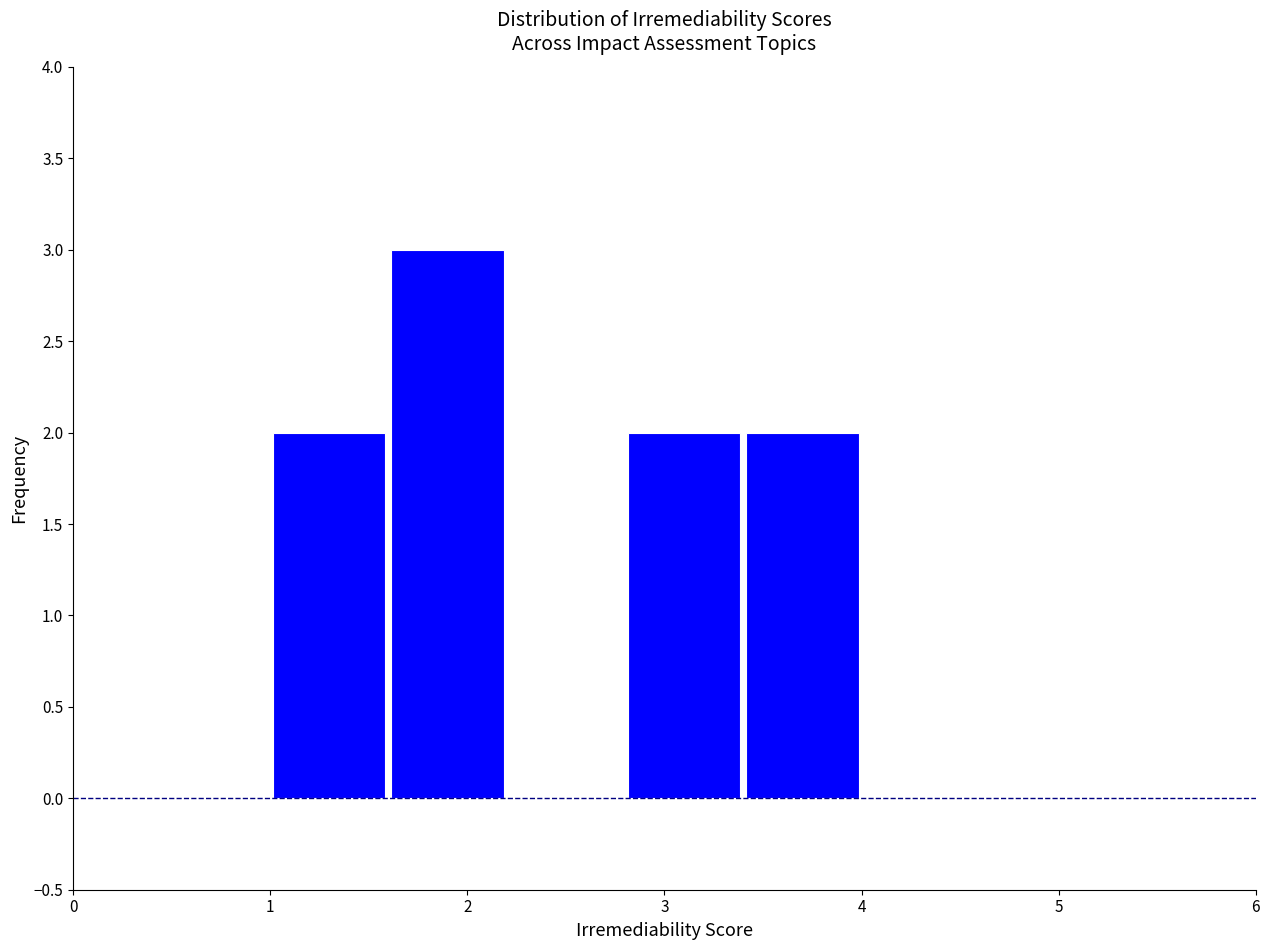

Over which range of the x-axis is the bar tallest?

1.6 to 2.2